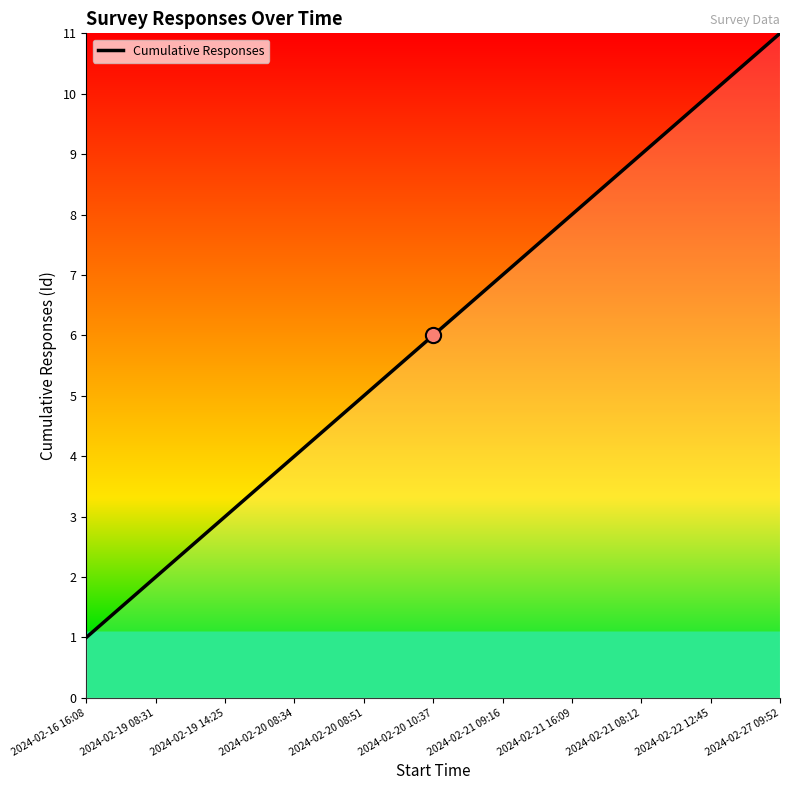

Which has a higher value, 2024-02-16 16:08 or 2024-02-21 09:16?

2024-02-21 09:16